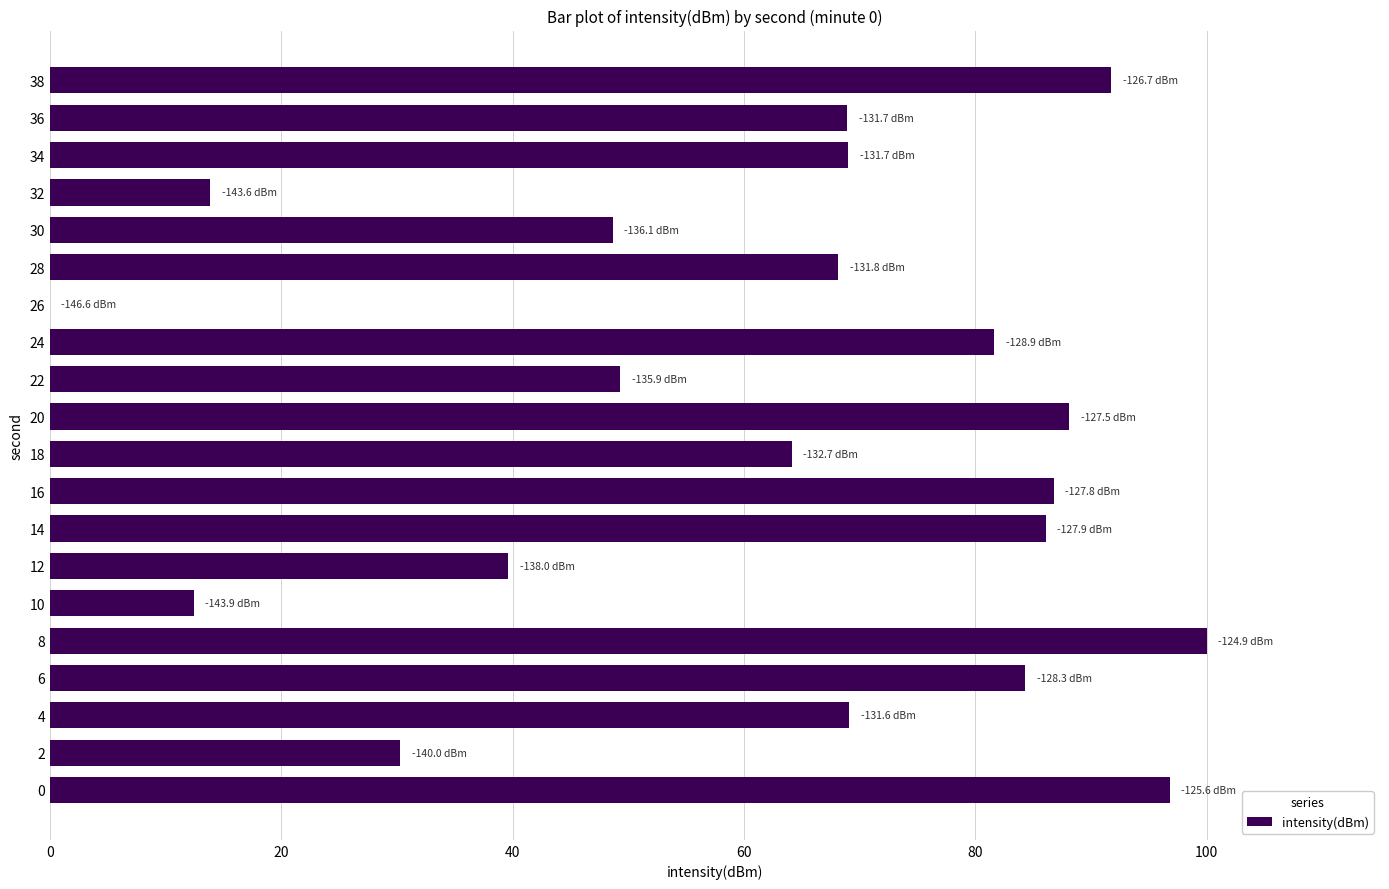

The value at 38 is 91.8. True or false?

True